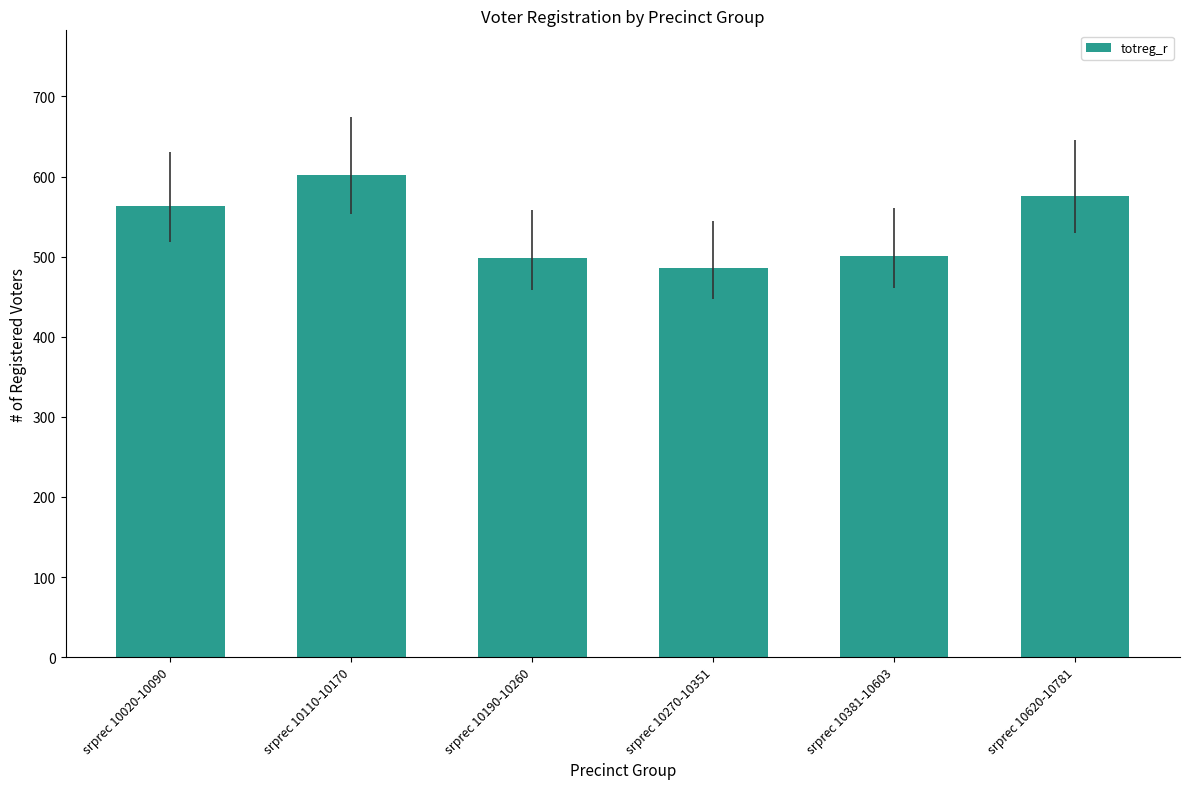

What is the ratio of the value at srprec 10020-10090 to the value at srprec 10110-10170?

0.9